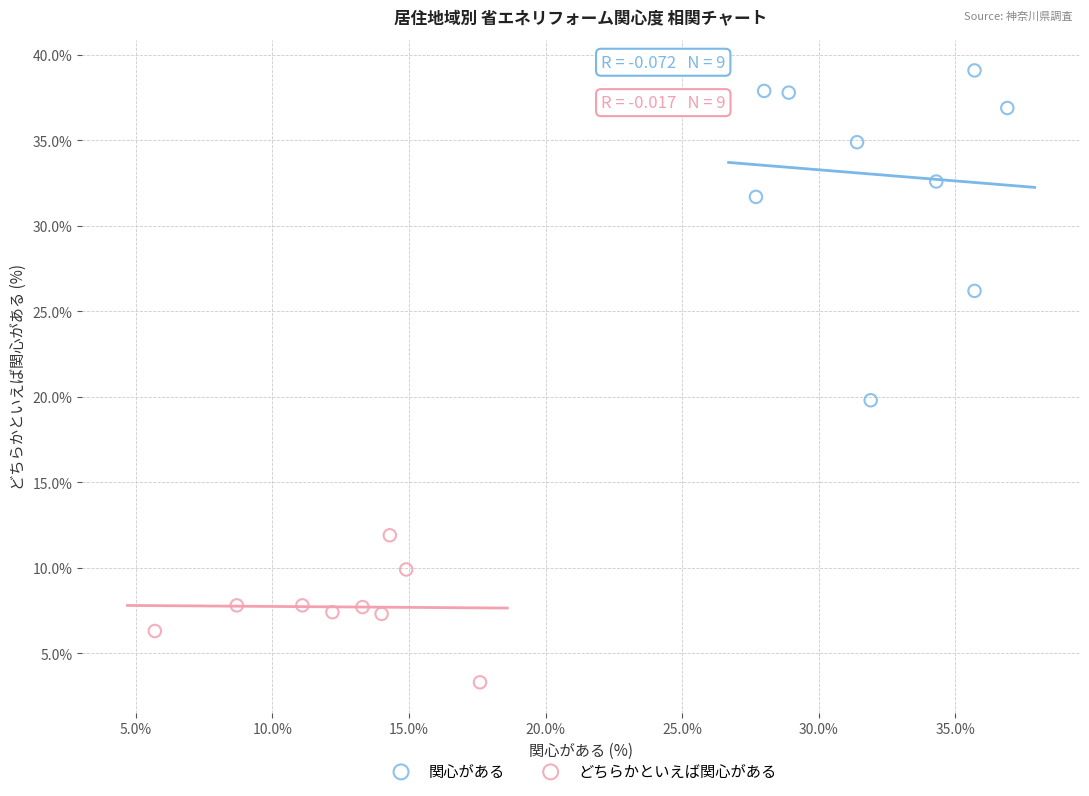

Which series contains the lowest Y value?

どちらかといえば関心がある